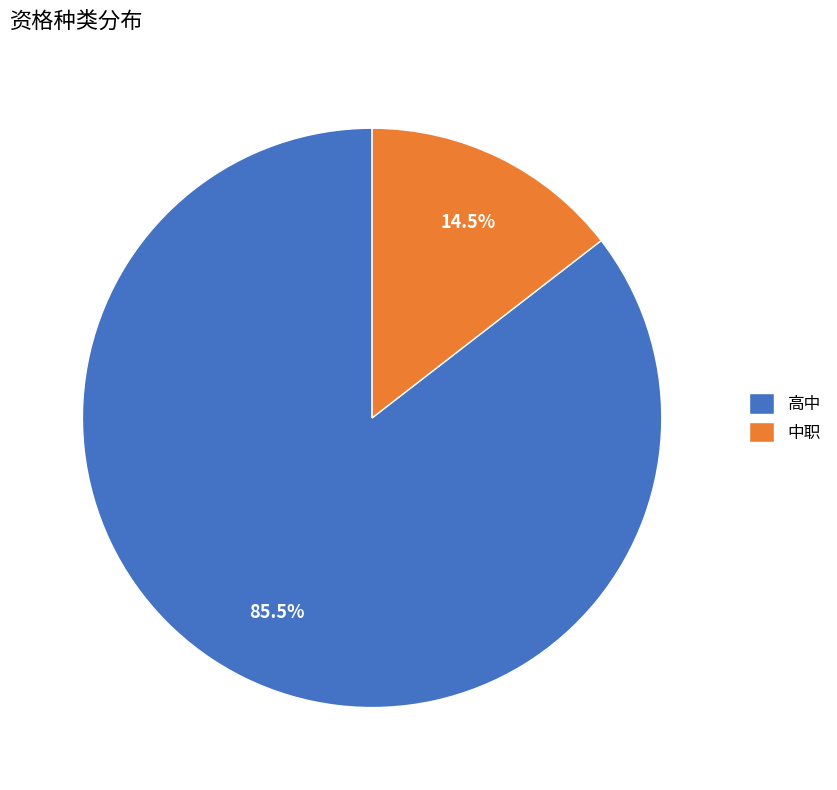

Combined, what portion of the pie is 中职 and 高中?

100.0%